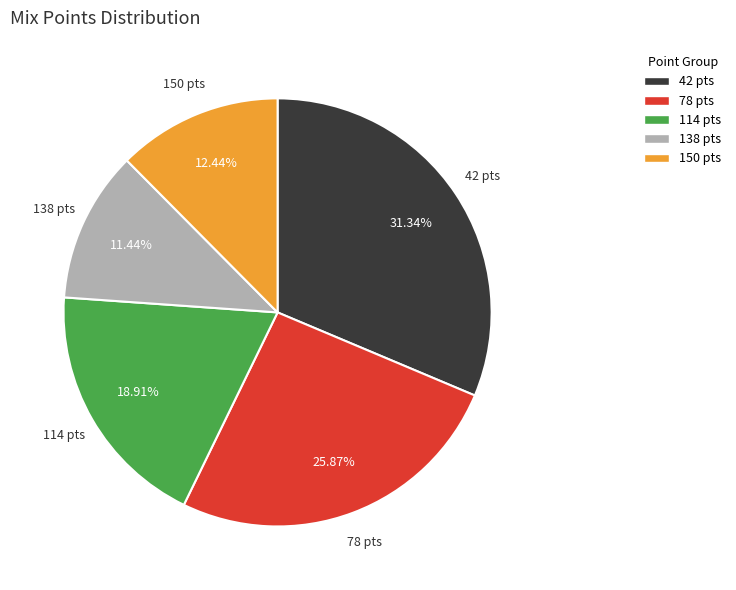

Is there a majority slice in this chart?

No